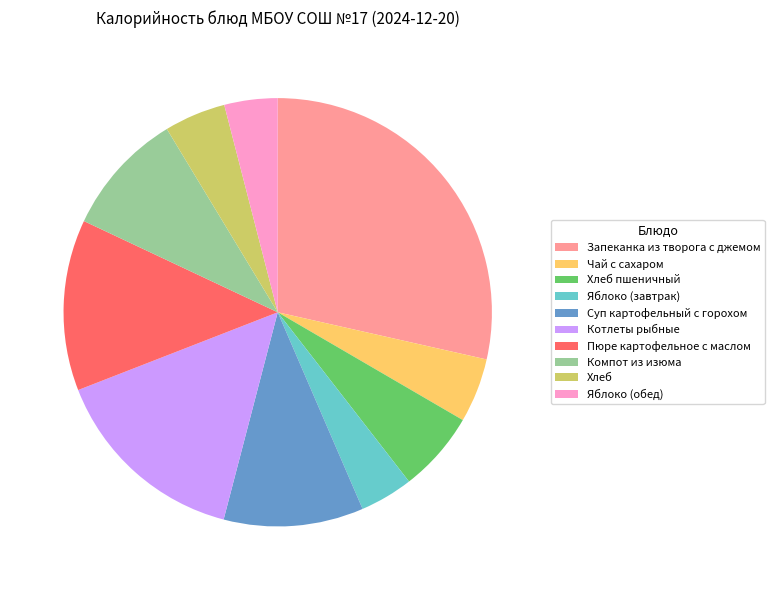

How many slices are in this pie chart?

10